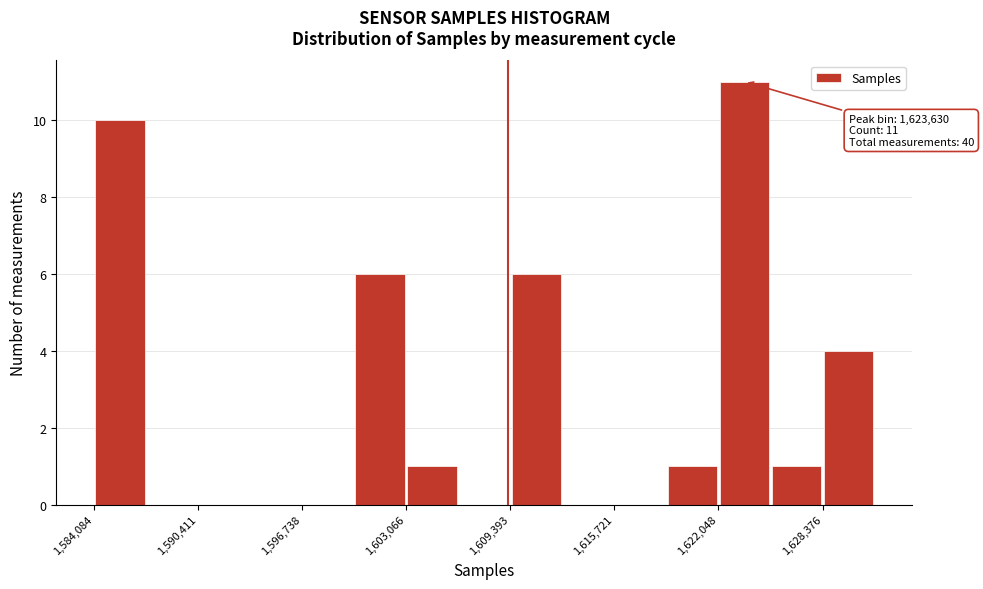

Around what value on the x-axis is the tallest bar? Give the approximate position of its centre, as read against the axis.

1624000